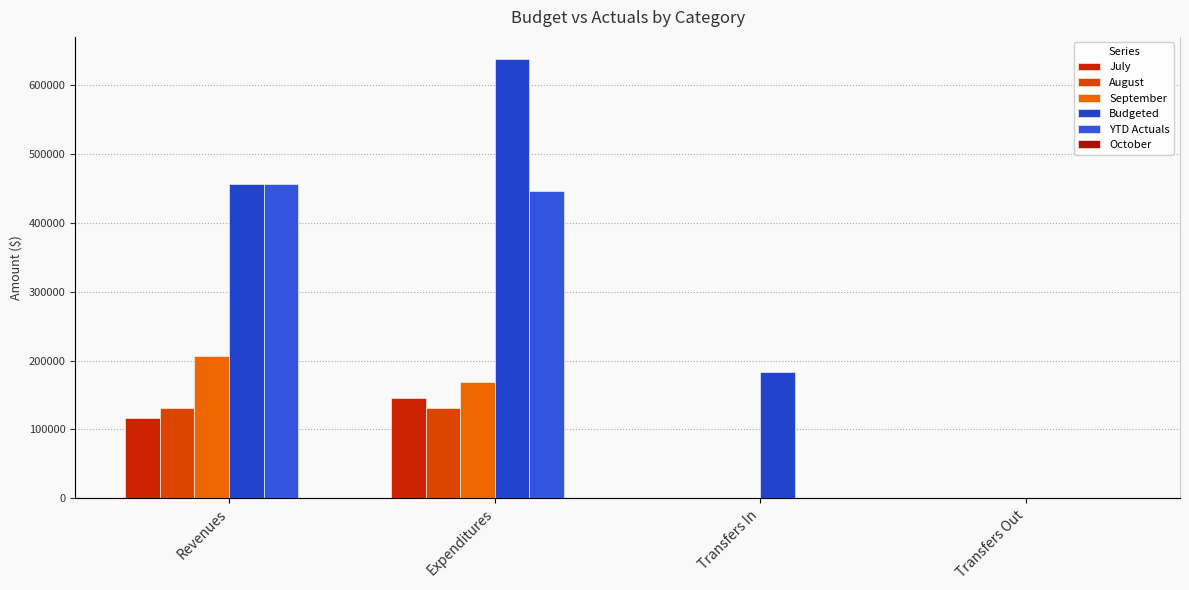

What is the value of the July bar at the 1st from the left?

117231.0